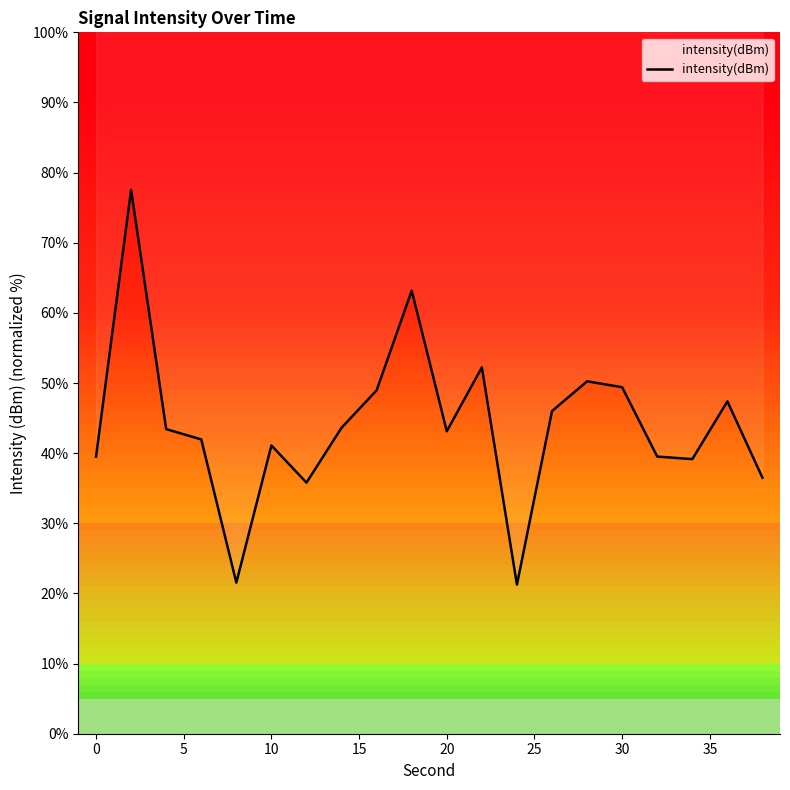

Reading left to right, extract all data points from this chart.

39.5	77.5	43.4	42.0	21.5	41.1	35.8	43.6	49.0	63.2	43.1	52.2	21.3	46.0	50.2	49.4	39.5	39.2	47.4	36.5